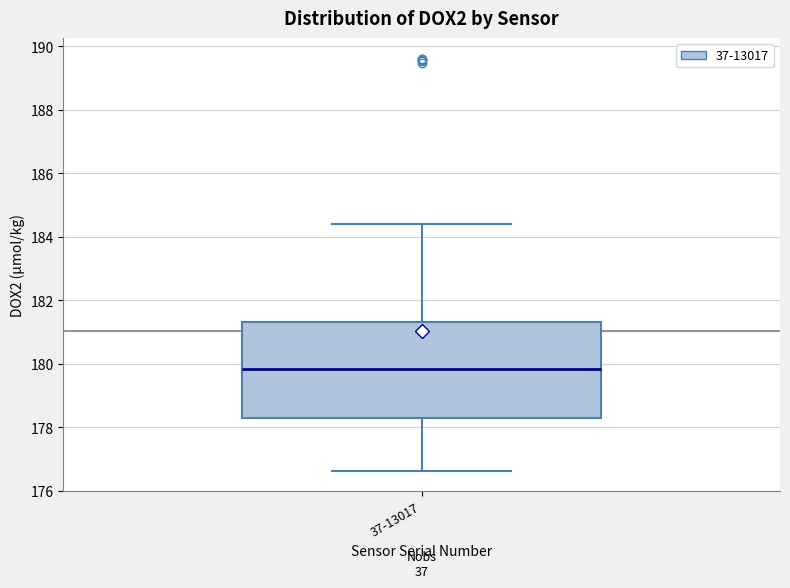

Read this box plot against the y-axis: the position of the median line, the range covered by the box, and the ends of both whiskers. The values are not printed on the chart, so give them approximately, as read against the axis.

median 179.8, box 178.2 to 181.4, whiskers 176.6 to 184.4